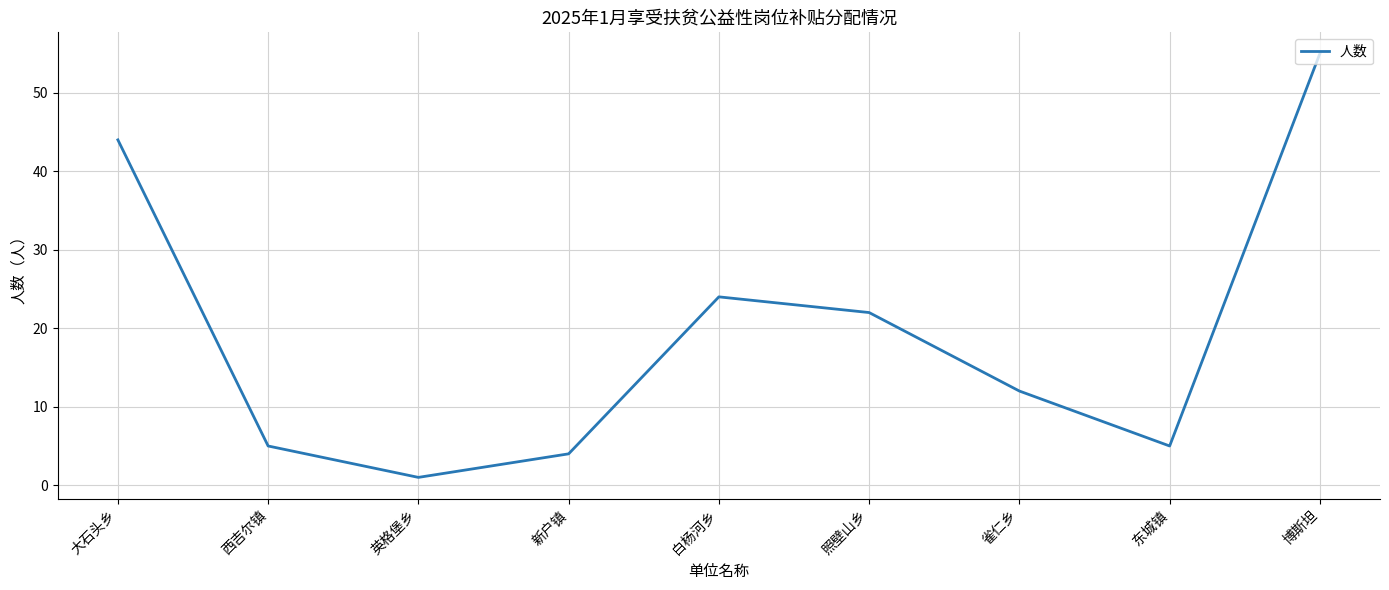

The value at 西吉尔镇 is 2. True or false?

False